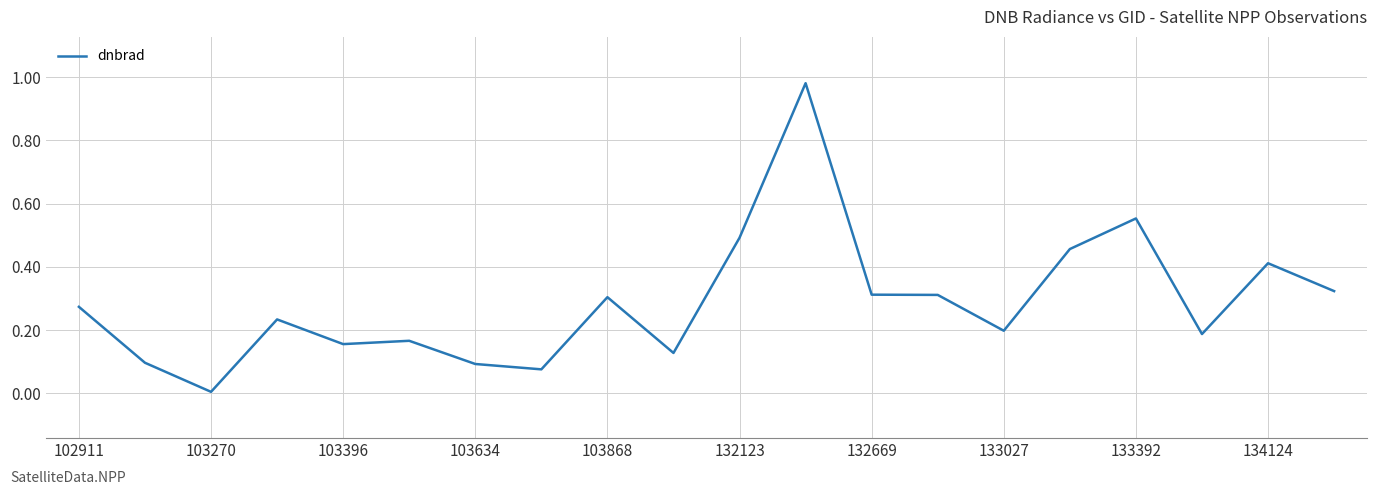

What is the value of the 11th point from the left?

0.5